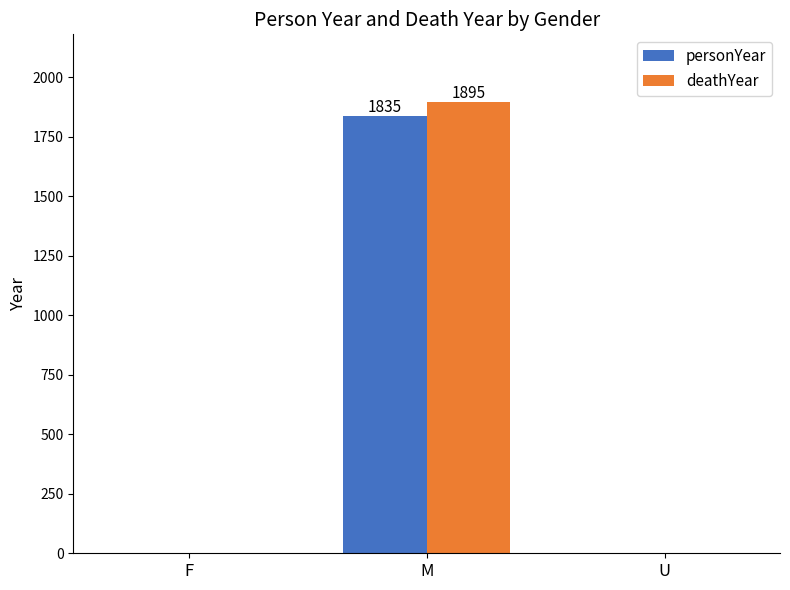

Reading left to right, extract all data points from this chart.

personYear: F=0	M=1835	U=0
deathYear: F=0	M=1895	U=0